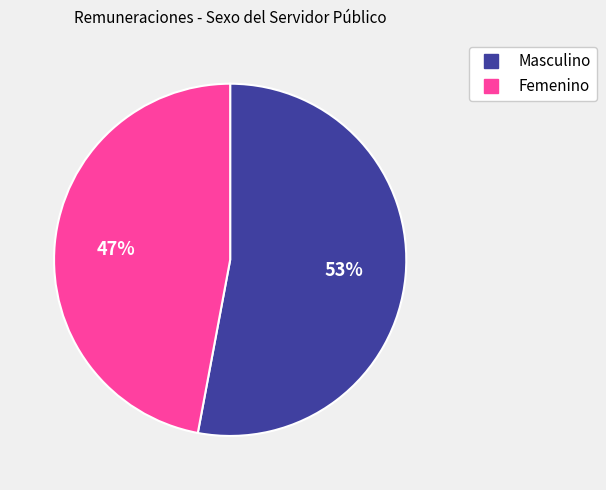

How many slices are in this pie chart?

2